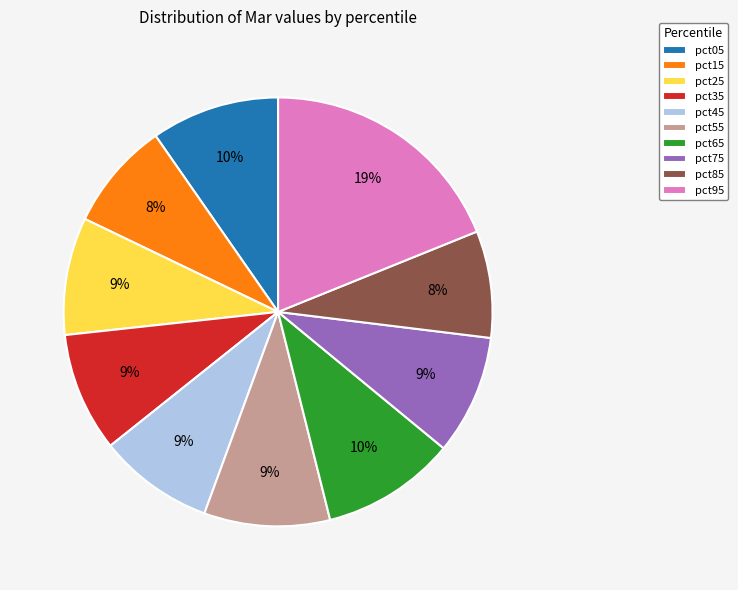

The pct65 slice represents 1% of the pie. True or false?

False